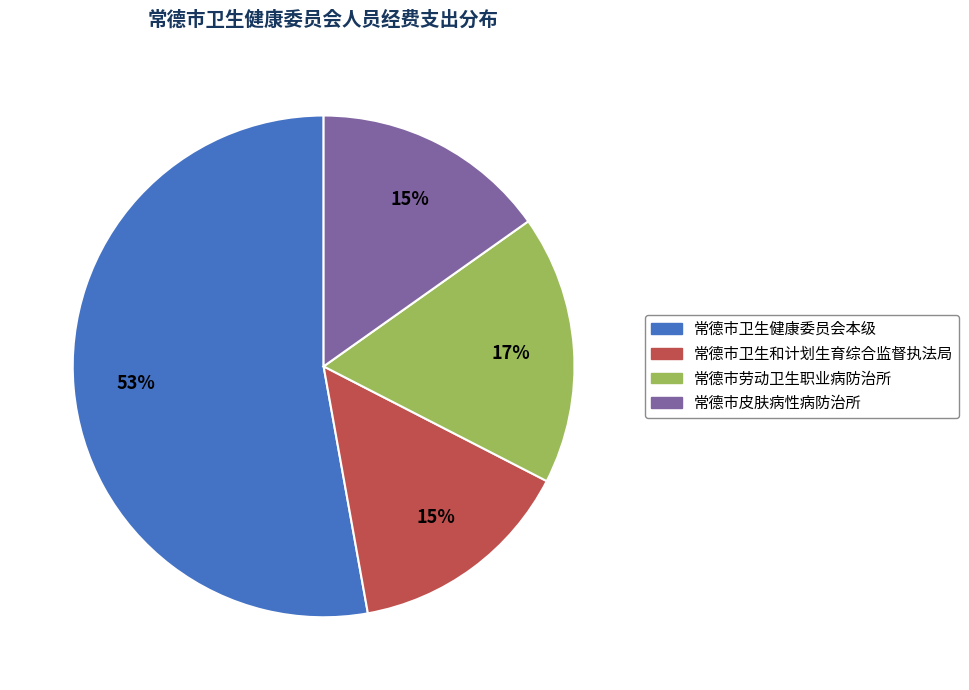

Is the sum of 常德市卫生和计划生育综合监督执法局 and 常德市卫生健康委员会本级 greater than half?

Yes